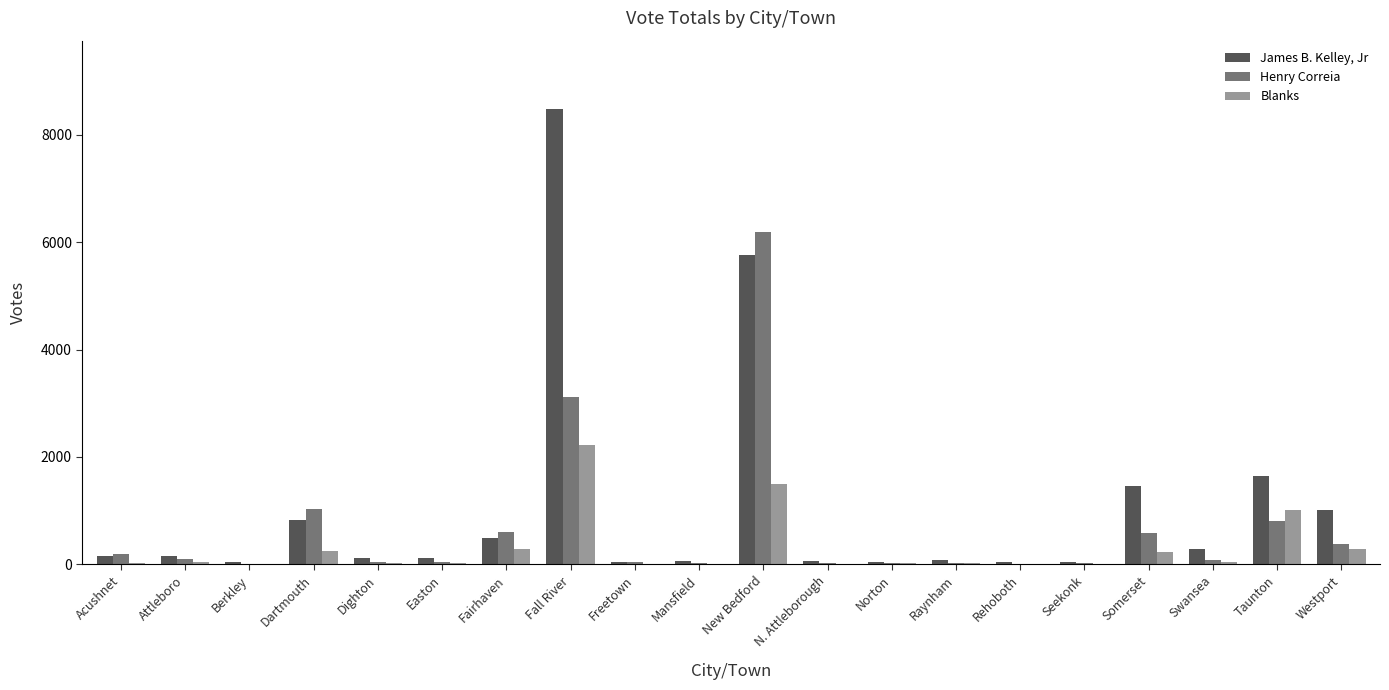

Between Easton and Somerset, which series saw the biggest shift?

James B. Kelley, Jr